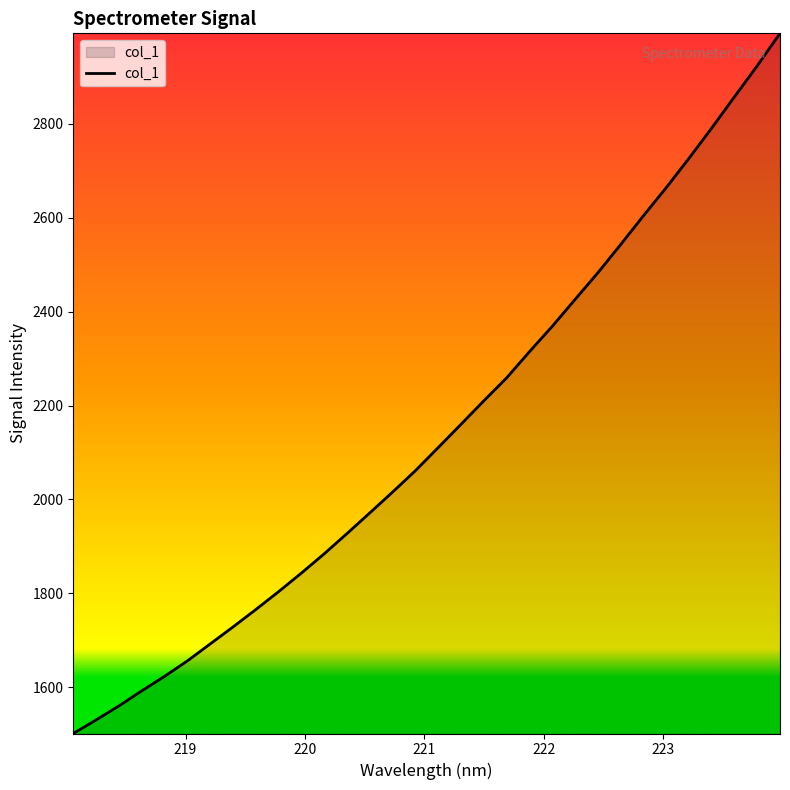

What is the difference between the maximum and minimum values?

1491.6